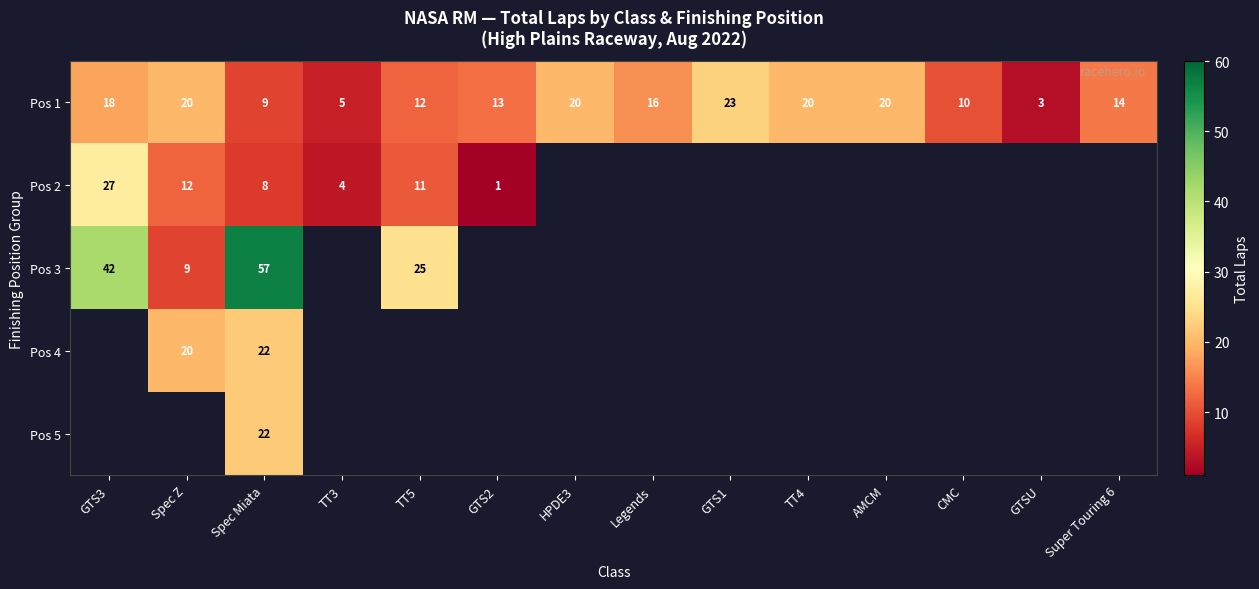

Where does the Pos 1 series first go above 16?

GTS3